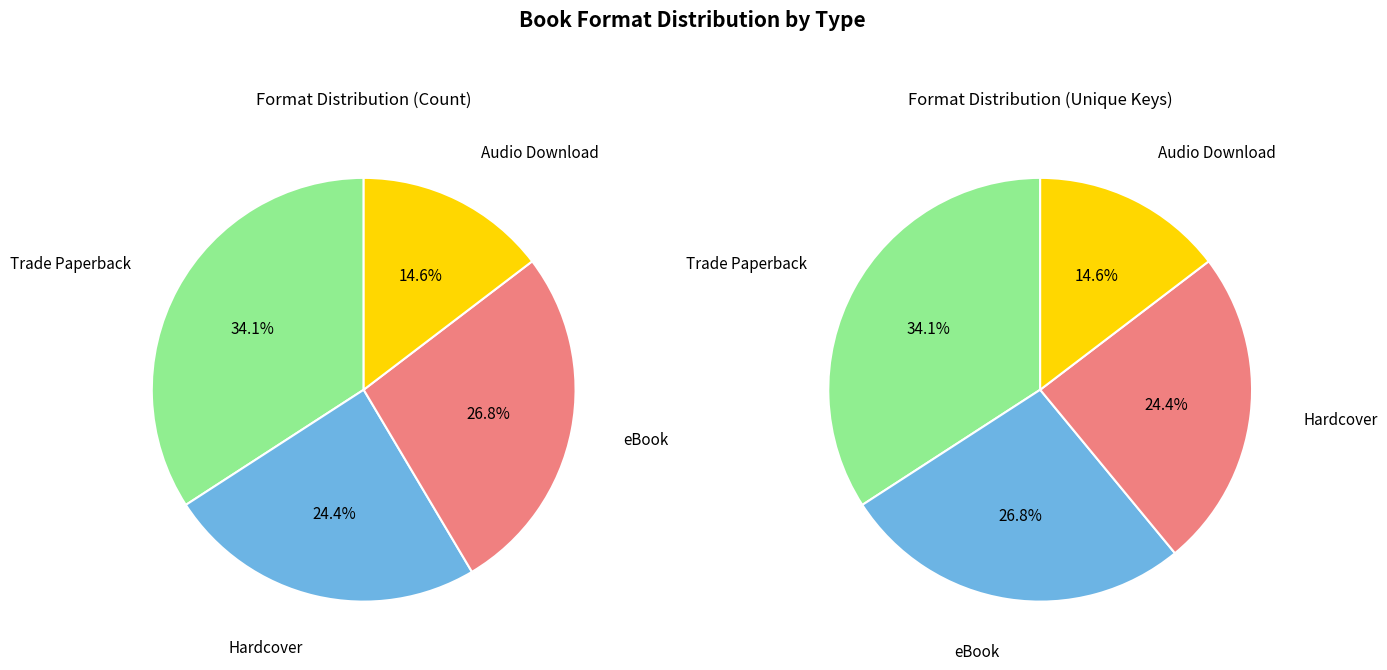

Does Audio Download represent more than half of the total?

No